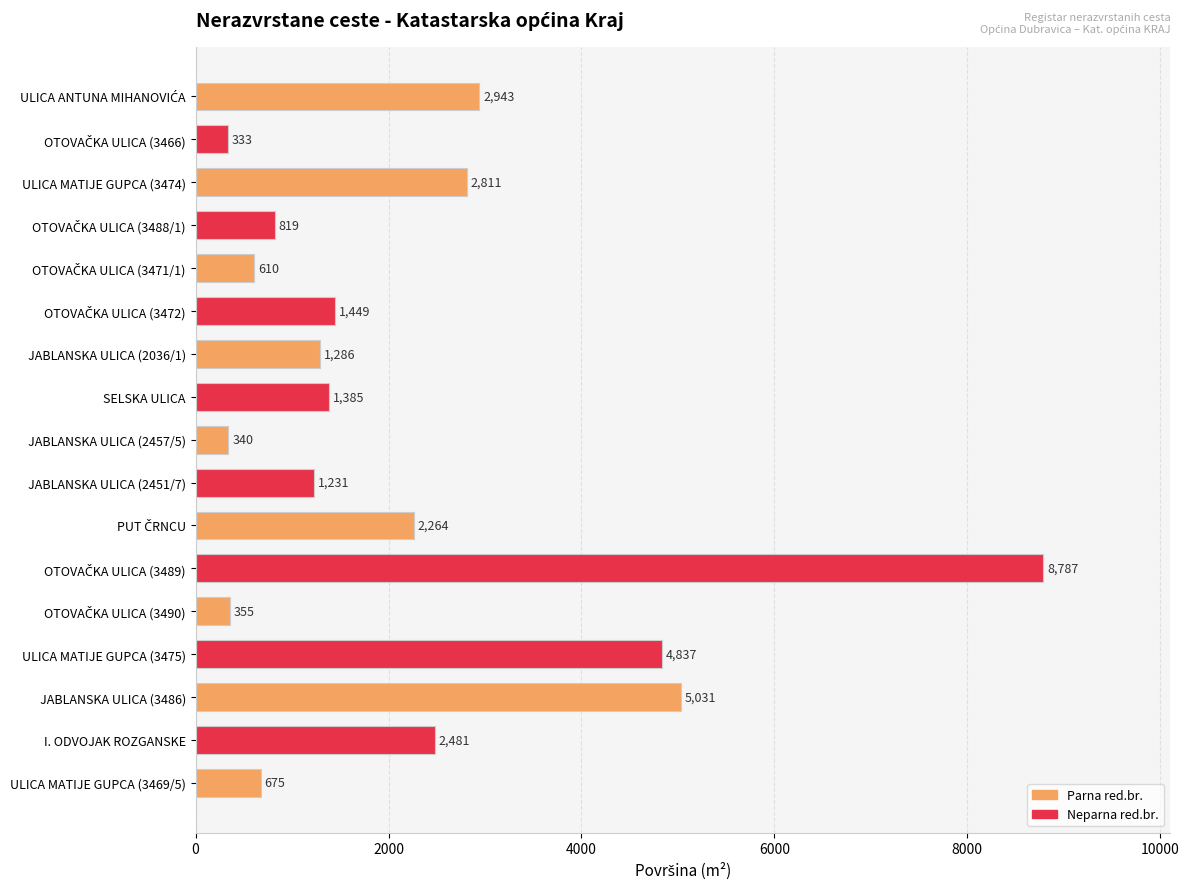

What is the greatest value displayed?

8787